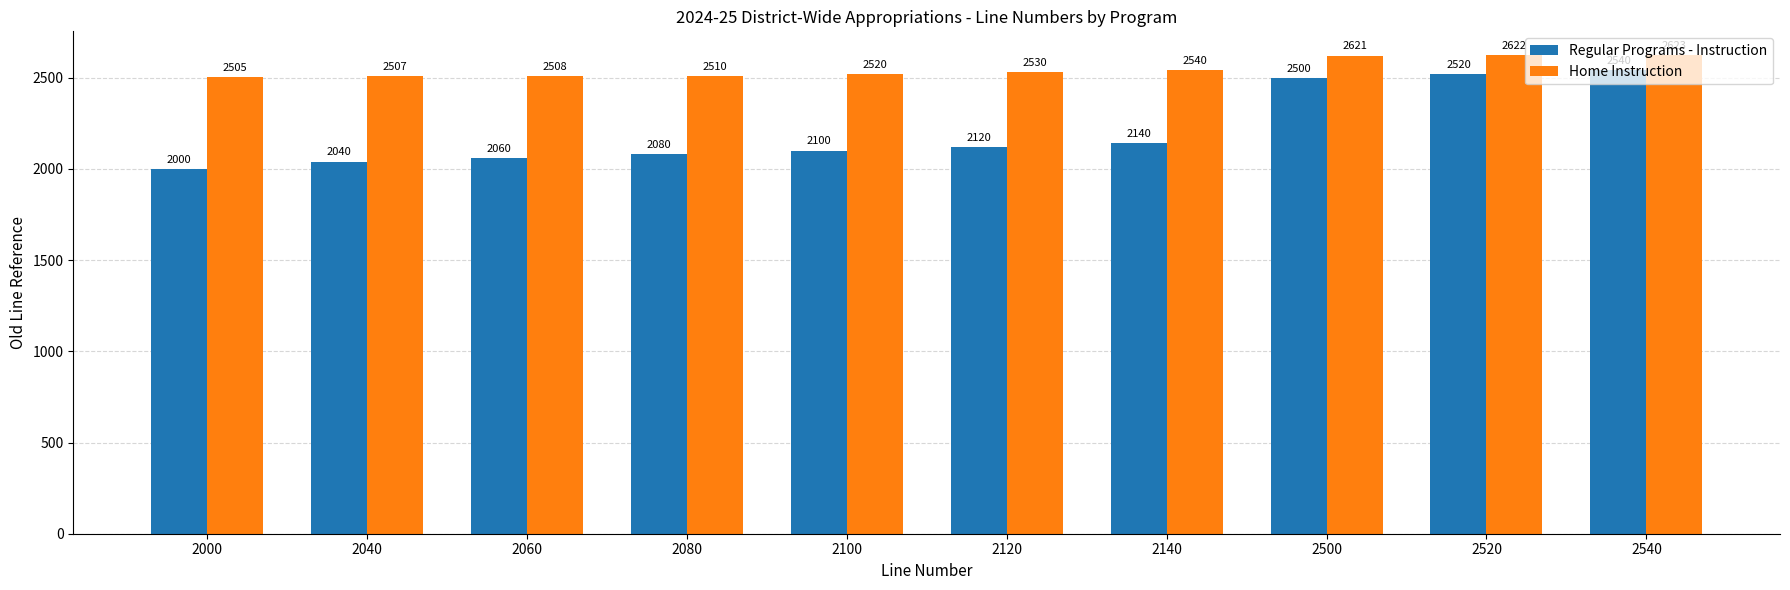

What is the value of the Home Instruction bar at the 6th from the left?

2530